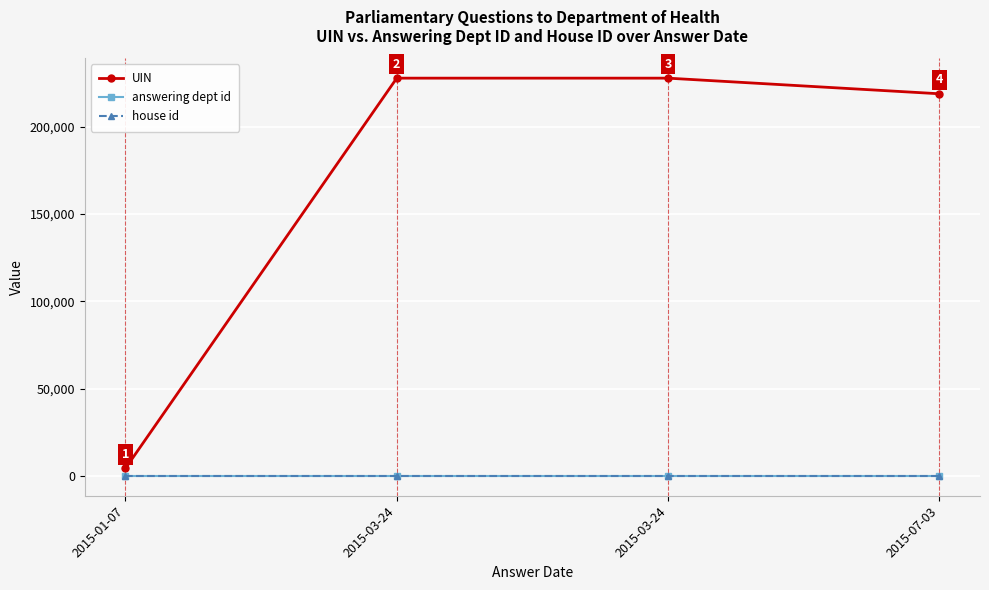

What is the greatest value displayed?

227878